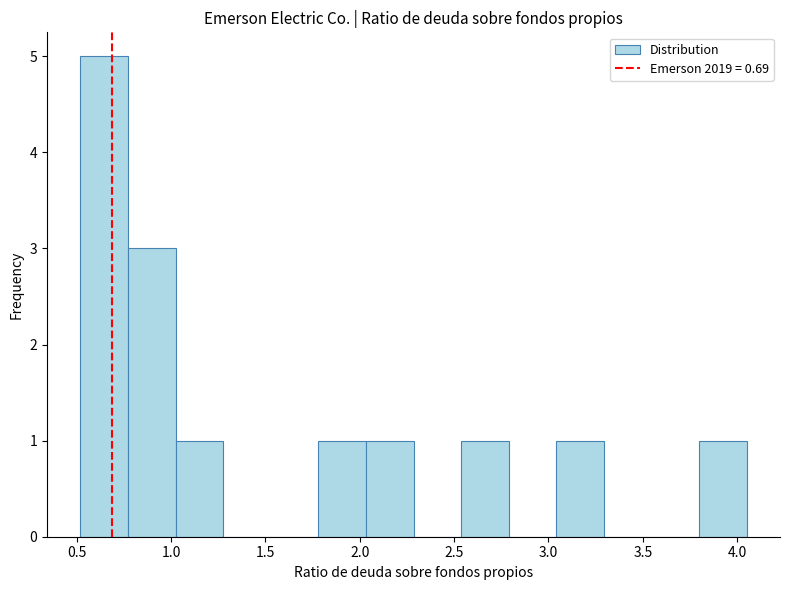

Reading left to right, transcribe this chart: for each bar, give the range it covers on the x-axis and its height. Neither the bar edges nor the heights are printed on the chart, so give them approximately, as read against the axes.

0.50 to 0.75: 5
0.75 to 1.00: 3
1.00 to 1.30: 1
1.30 to 1.55: 0
1.55 to 1.80: 0
1.80 to 2.05: 1
2.05 to 2.30: 1
2.30 to 2.55: 0
2.55 to 2.80: 1
2.80 to 3.05: 0
3.05 to 3.30: 1
3.30 to 3.55: 0
3.55 to 3.80: 0
3.80 to 4.05: 1